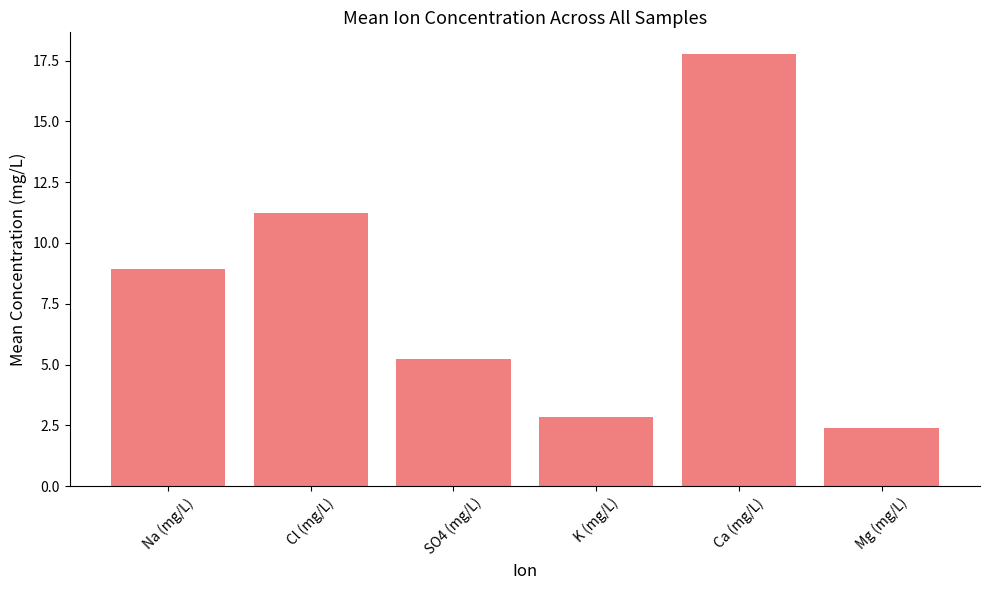

What is the value of the 6th bar from the left?

2.4